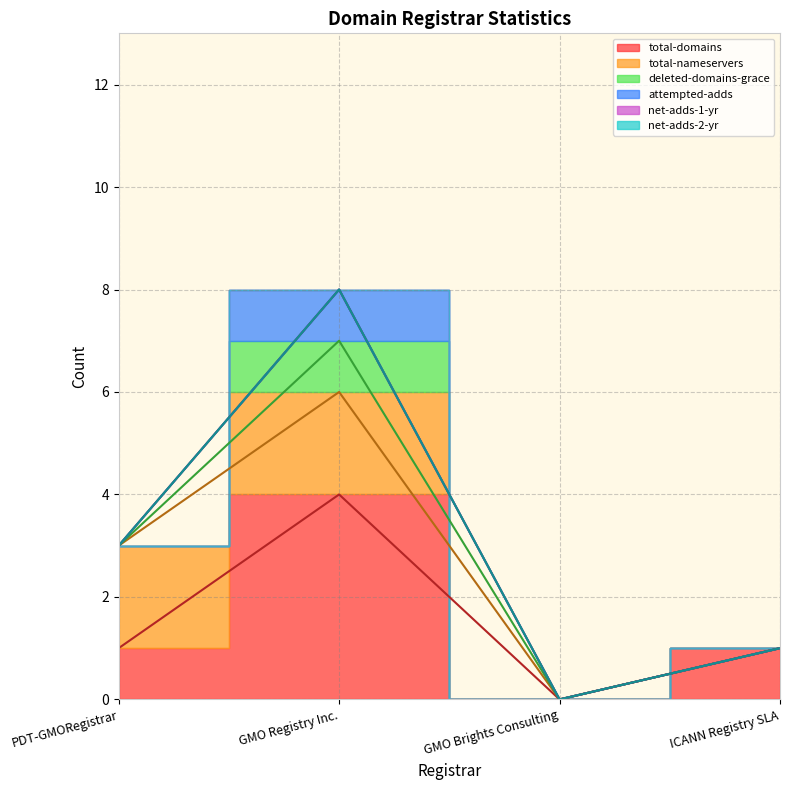

Reading right to left, transcribe all the data shown in this chart.

total-domains: 1	0	4	1
total-nameservers: 0	0	2	2
deleted-domains-grace: 0	0	1	0
attempted-adds: 0	0	1	0
net-adds-1-yr: 0	0	0	0
net-adds-2-yr: 0	0	0	0